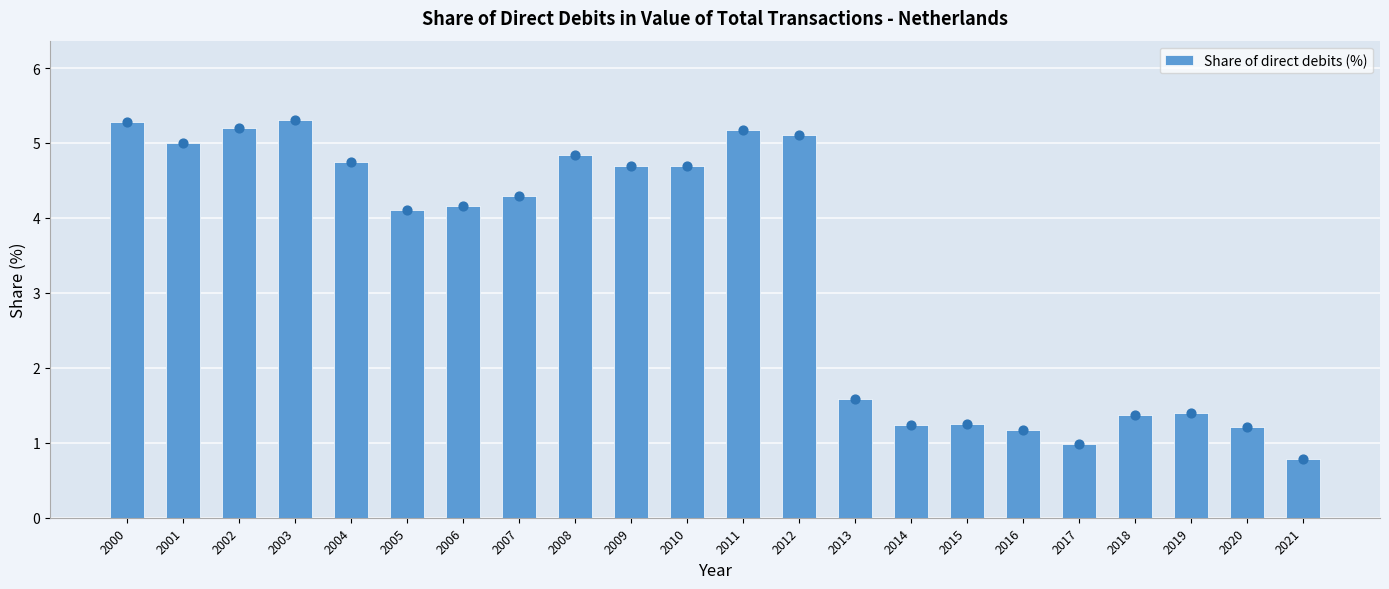

Approximately how many times larger is the value at 2008 compared to 2005?

1.2